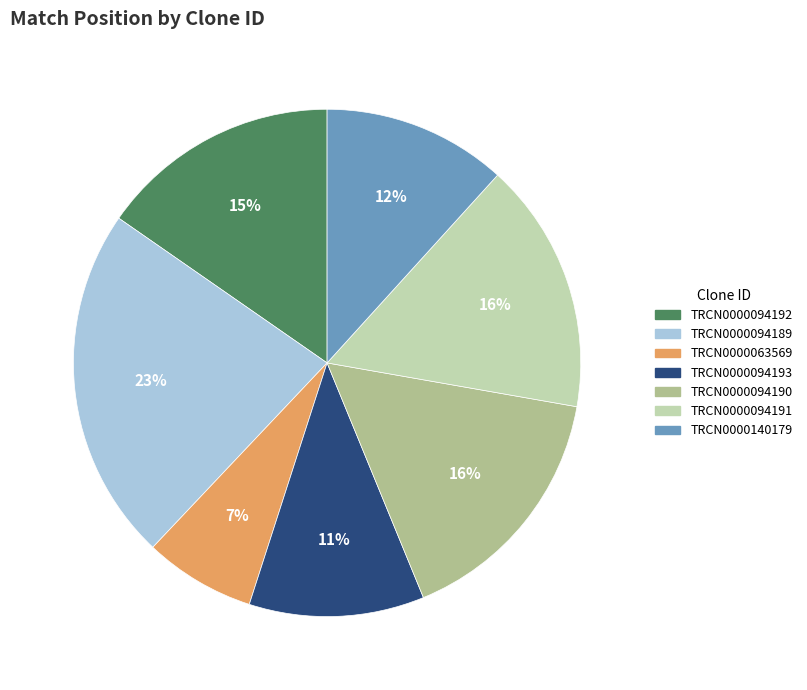

True or false: TRCN0000140179 accounts for 12% of the total.

True